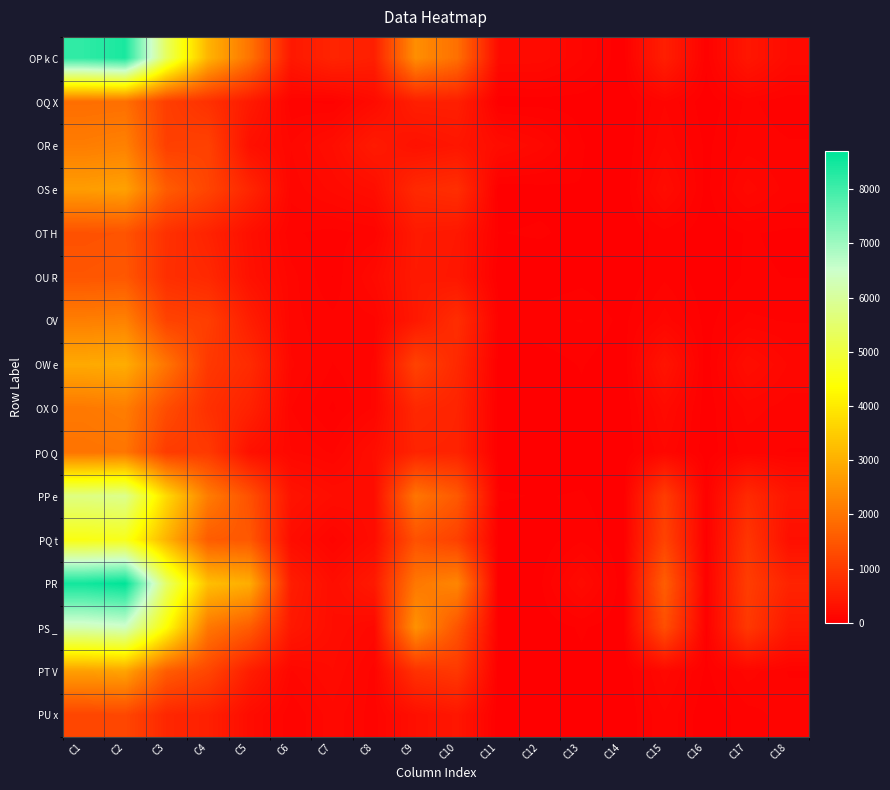

Reading left to right, list all the values displayed in this chart.

OP k C: C1=8188	C2=8413	C3=5343	C4=3070	C5=1982	C6=418	C7=625	C8=535	C9=2434	C10=1919	C11=199	C12=192	C13=103	C14=6	C15=529	C16=44	C17=389	C18=195
OQ X: C1=1880	C2=1905	C3=1069	C4=836	C5=449	C6=75	C7=57	C8=200	C9=536	C10=544	C11=10	C12=17	C13=17	C14=0	C15=99	C16=9	C17=76	C18=44
OR e: C1=2140	C2=2209	C3=1087	C4=1122	C5=284	C6=138	C7=240	C8=457	C9=301	C10=379	C11=225	C12=148	C13=37	C14=0	C15=132	C16=25	C17=87	C18=72
OS e: C1=2682	C2=2752	C3=1577	C4=1175	C5=644	C6=115	C7=180	C8=244	C9=712	C10=795	C11=9	C12=21	C13=32	C14=0	C15=215	C16=21	C17=152	C18=87
OT H: C1=1409	C2=1433	C3=835	C4=598	C5=277	C6=73	C7=55	C8=78	C9=450	C10=407	C11=33	C12=39	C13=20	C14=1	C15=54	C16=9	C17=37	C18=27
OU R: C1=1468	C2=1501	C3=803	C4=698	C5=301	C6=116	C7=33	C8=182	C9=441	C10=395	C11=6	C12=3	C13=22	C14=2	C15=61	C16=10	C17=39	C18=33
OV: C1=2170	C2=2220	C3=1155	C4=1065	C5=520	C6=113	C7=79	C8=92	C9=426	C10=781	C11=60	C12=57	C13=70	C14=22	C15=119	C16=21	C17=75	C18=65
OW e: C1=2893	C2=2953	C3=1989	C4=964	C5=737	C6=142	C7=67	C8=105	C9=1140	C10=703	C11=8	C12=13	C13=37	C14=1	C15=350	C16=11	C17=237	C18=130
OX O: C1=2070	C2=2146	C3=1321	C4=825	C5=577	C6=102	C7=27	C8=108	C9=690	C10=612	C11=4	C12=2	C13=23	C14=1	C15=190	C16=10	C17=115	C18=87
PO Q: C1=1971	C2=2007	C3=1021	C4=986	C5=294	C6=138	C7=96	C8=246	C9=610	C10=599	C11=4	C12=3	C13=17	C14=0	C15=132	C16=14	C17=82	C18=66
PP e: C1=5732	C2=5846	C3=3713	C4=2133	C5=1390	C6=339	C7=238	C8=230	C9=2010	C10=1529	C11=38	C12=32	C13=37	C14=3	C15=1034	C16=40	C17=719	C18=371
PQ t: C1=4544	C2=4627	C3=3052	C4=1575	C5=1503	C6=229	C7=87	C8=223	C9=1394	C10=1112	C11=6	C12=7	C13=62	C14=4	C15=1148	C16=21	C17=917	C18=266
PR: C1=8501	C2=8699	C3=5440	C4=3259	C5=2954	C6=492	C7=240	C8=443	C9=2052	C10=2289	C11=4	C12=27	C13=190	C14=8	C15=1602	C16=37	C17=1049	C18=616
PS _: C1=6257	C2=6397	C3=4351	C4=2046	C5=1581	C6=419	C7=236	C8=156	C9=2489	C10=1455	C11=6	C12=9	C13=39	C14=7	C15=1341	C16=26	C17=968	C18=413
PT V: C1=2713	C2=2786	C3=1586	C4=1200	C5=513	C6=132	C7=203	C8=88	C9=842	C10=969	C11=4	C12=11	C13=24	C14=0	C15=154	C16=25	C17=118	C18=65
PU x: C1=1192	C2=1218	C3=666	C4=552	C5=218	C6=72	C7=155	C8=84	C9=270	C10=389	C11=1	C12=4	C13=22	C14=3	C15=97	C16=5	C17=54	C18=83